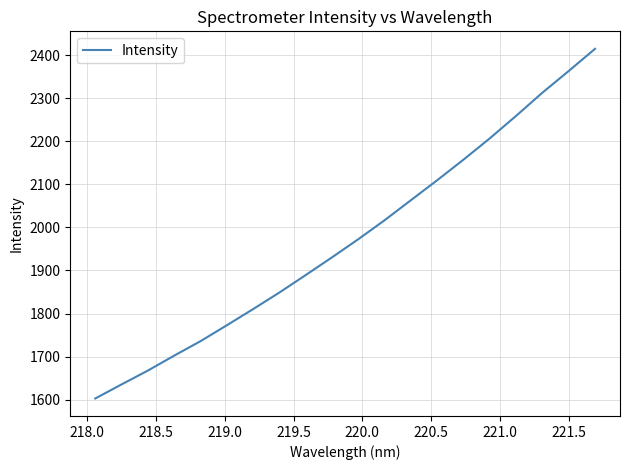

What is the difference between the maximum and minimum values?

811.8